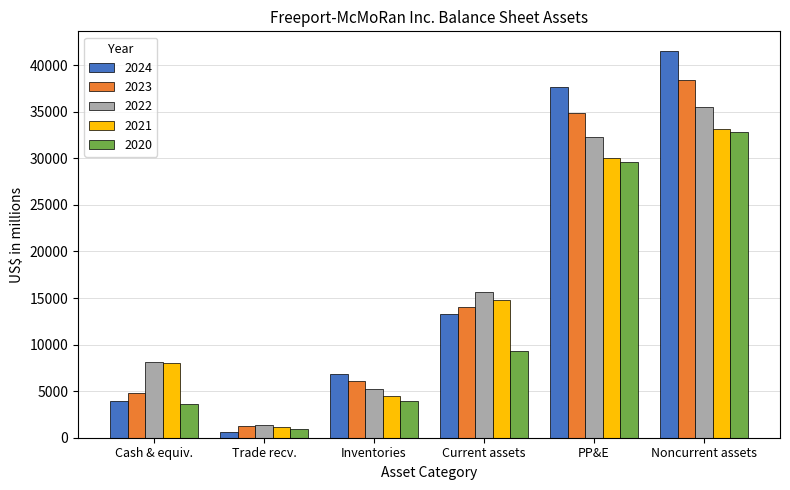

At which label does 2022 reach its minimum?

Trade recv.